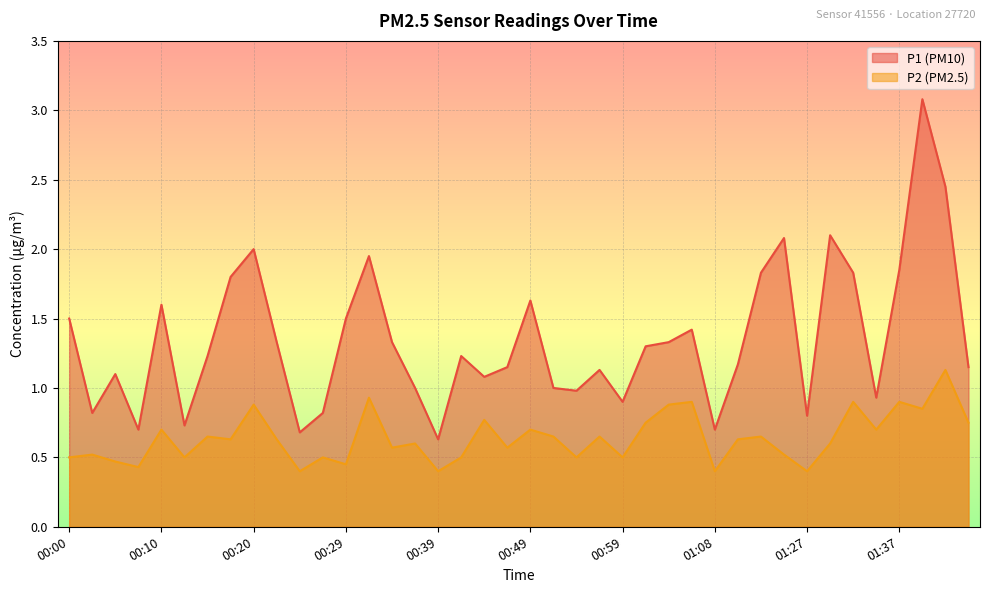

At which category does P1 reach its first local valley?

00:03